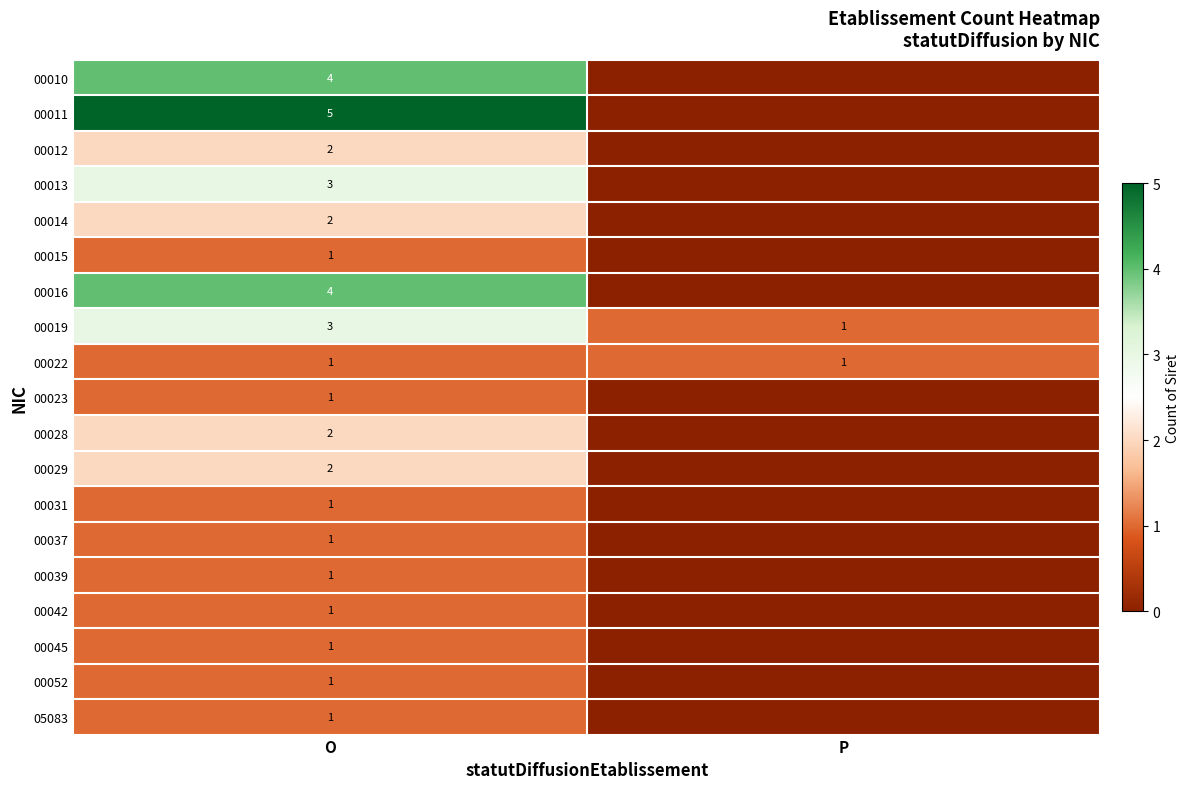

What is the sum of all 00019 values?

4